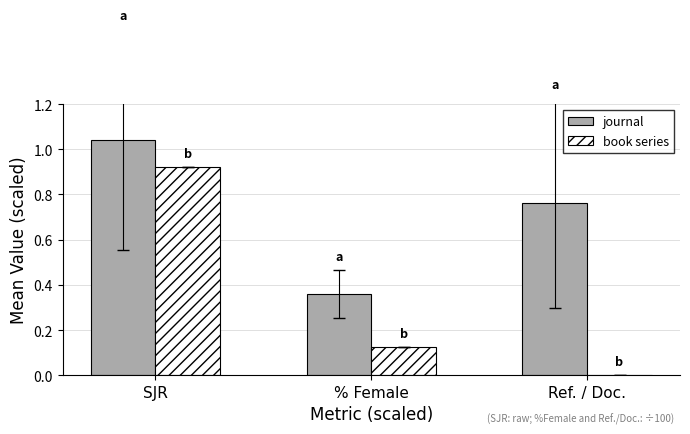

At which category is the sum across all series the highest?

SJR